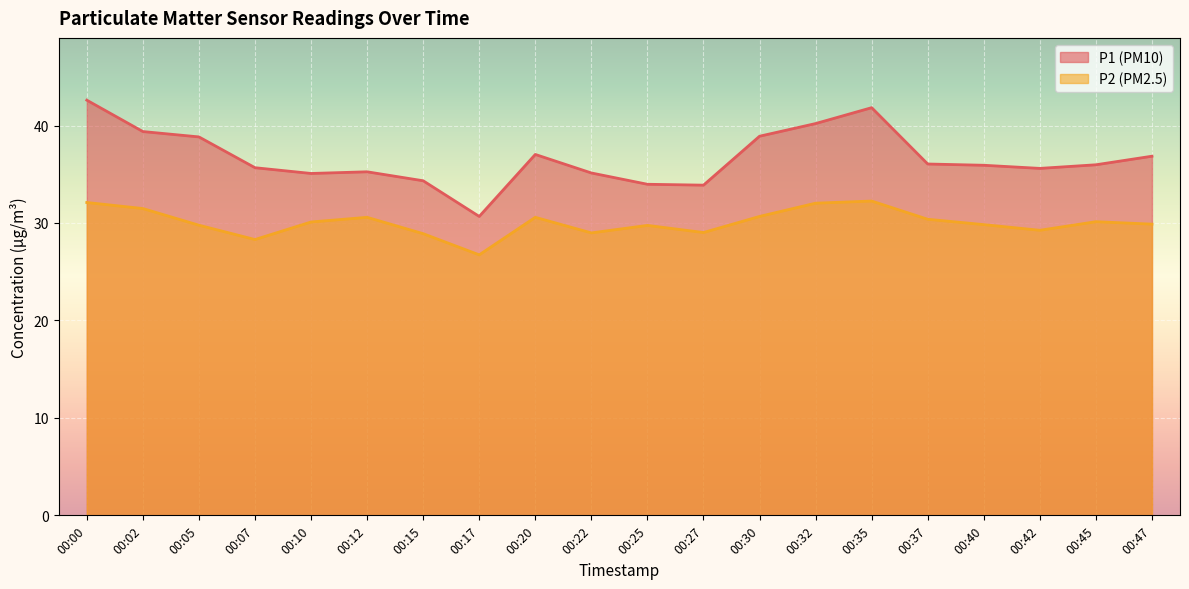

True or false: P1 has more than 0 interior local peaks.

True